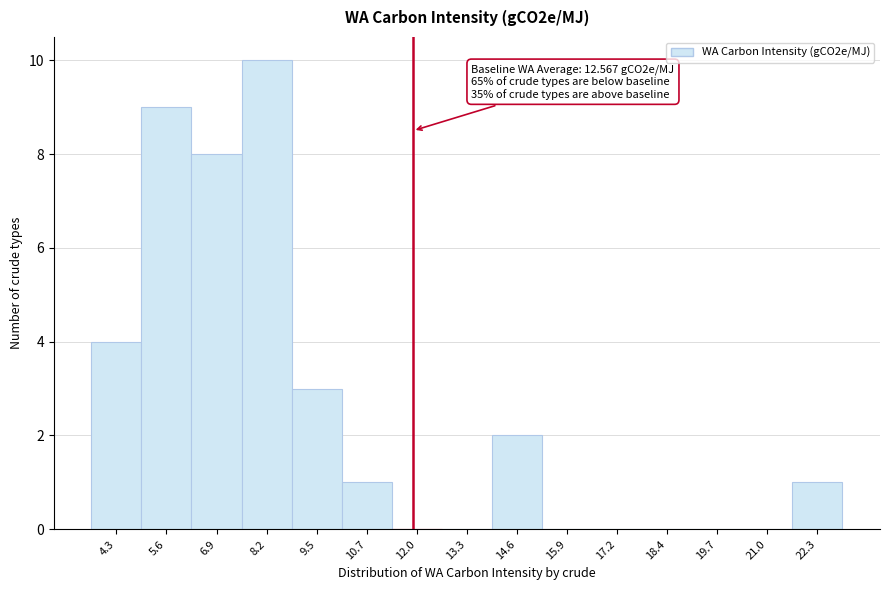

Reading right to left, list all the values displayed in this chart.

22.3=1	21.0=0	19.7=0	18.4=0	17.2=0	15.9=0	14.6=2	13.3=0	12.0=0	10.7=1	9.5=3	8.2=10	6.9=8	5.6=9	4.3=4